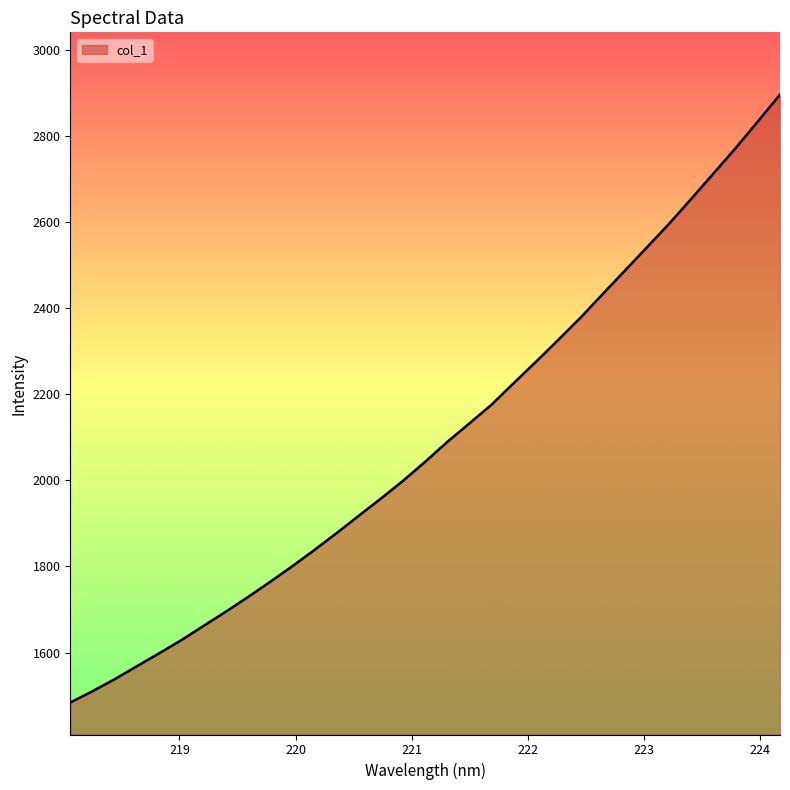

What is the minimum value shown in the chart?

1483.8